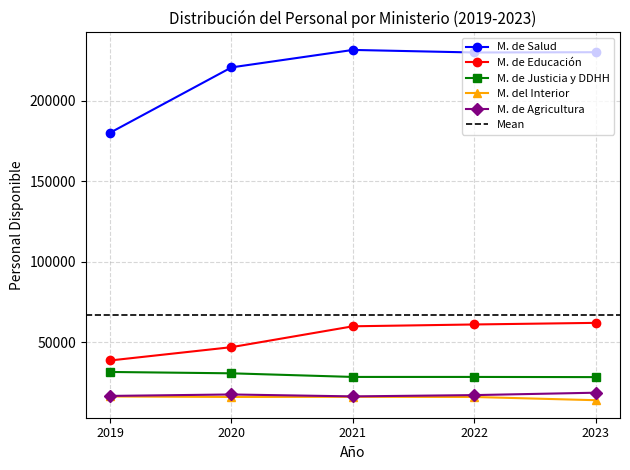

What is the value of the M. de Salud point at the 1st from the left?

180157